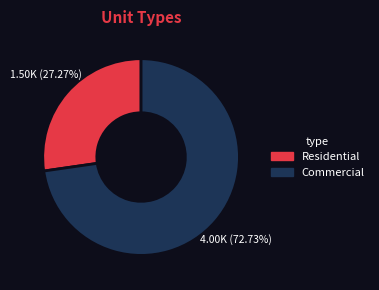

Does any single category account for the majority?

Yes